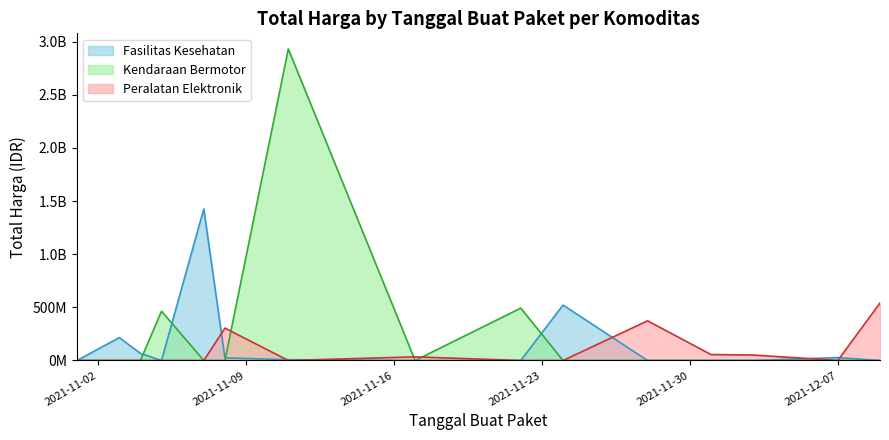

What are all the series names shown in the legend?

Fasilitas Kesehatan, Kendaraan Bermotor, Peralatan Elektronik